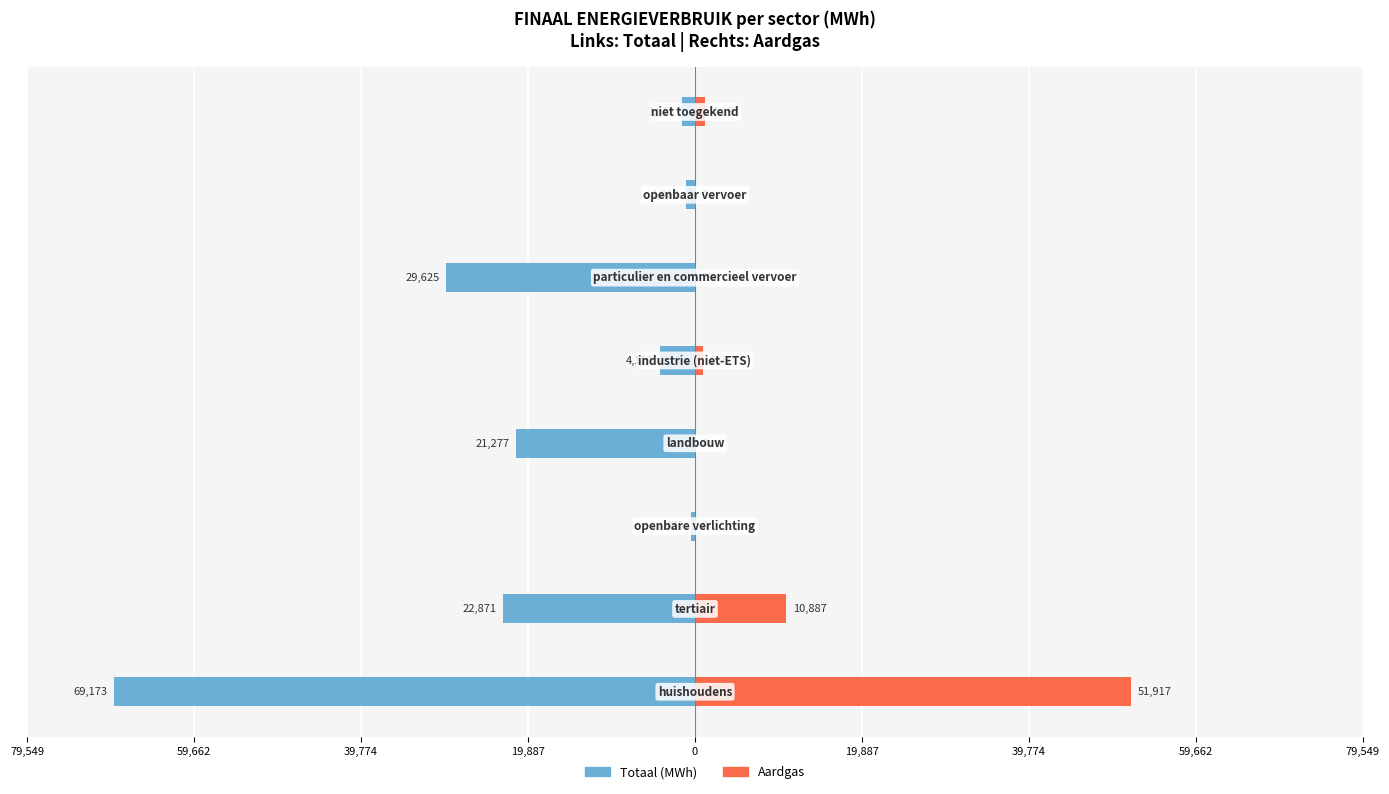

What is the difference between the maximum and minimum values in the Aardgas series?

51916.6